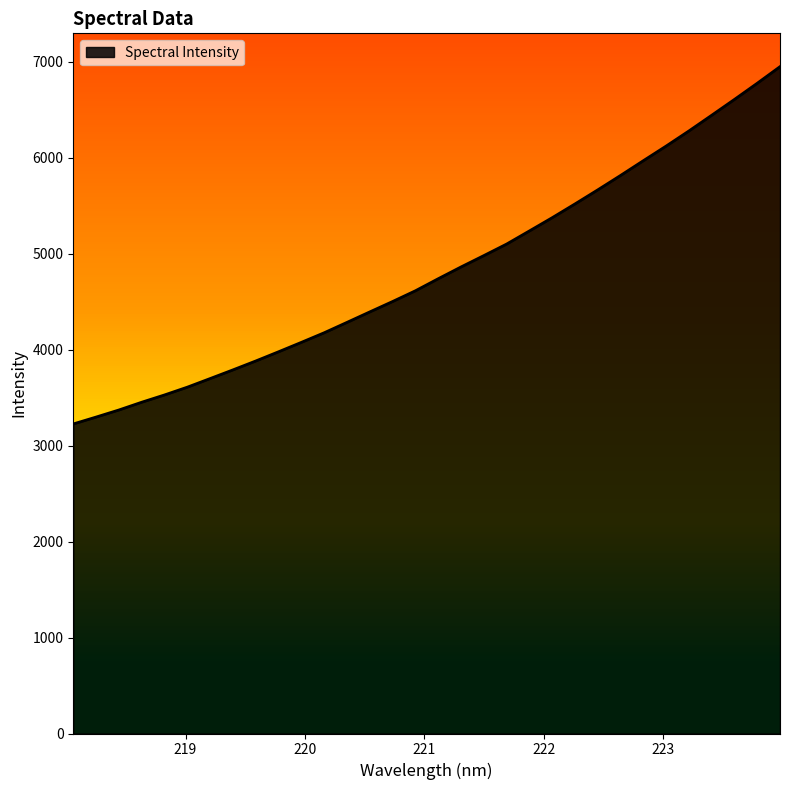

What is the greatest value displayed?

6950.9